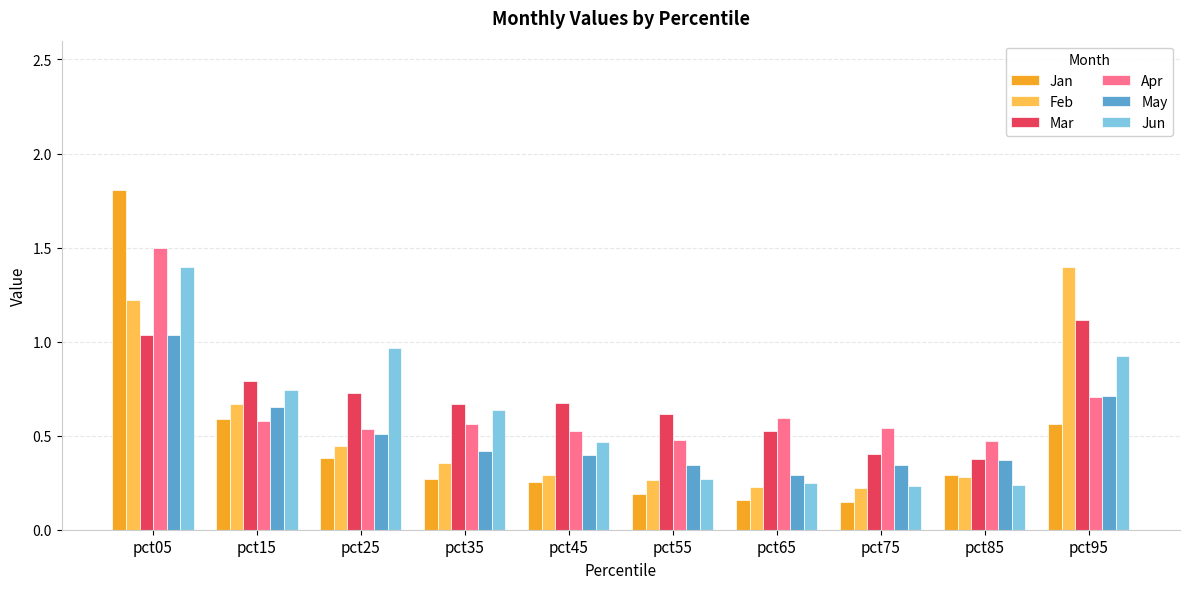

Which series changed the most between pct55 and pct85?

Mar